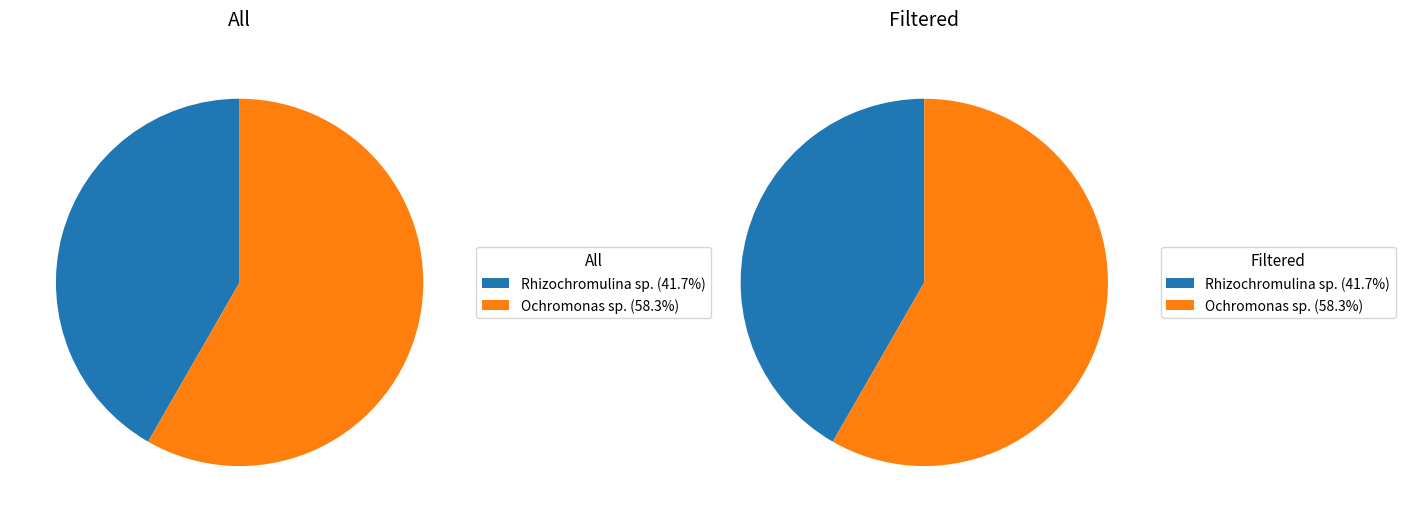

The Ochromonas sp. slice represents 58% of the pie. True or false?

True